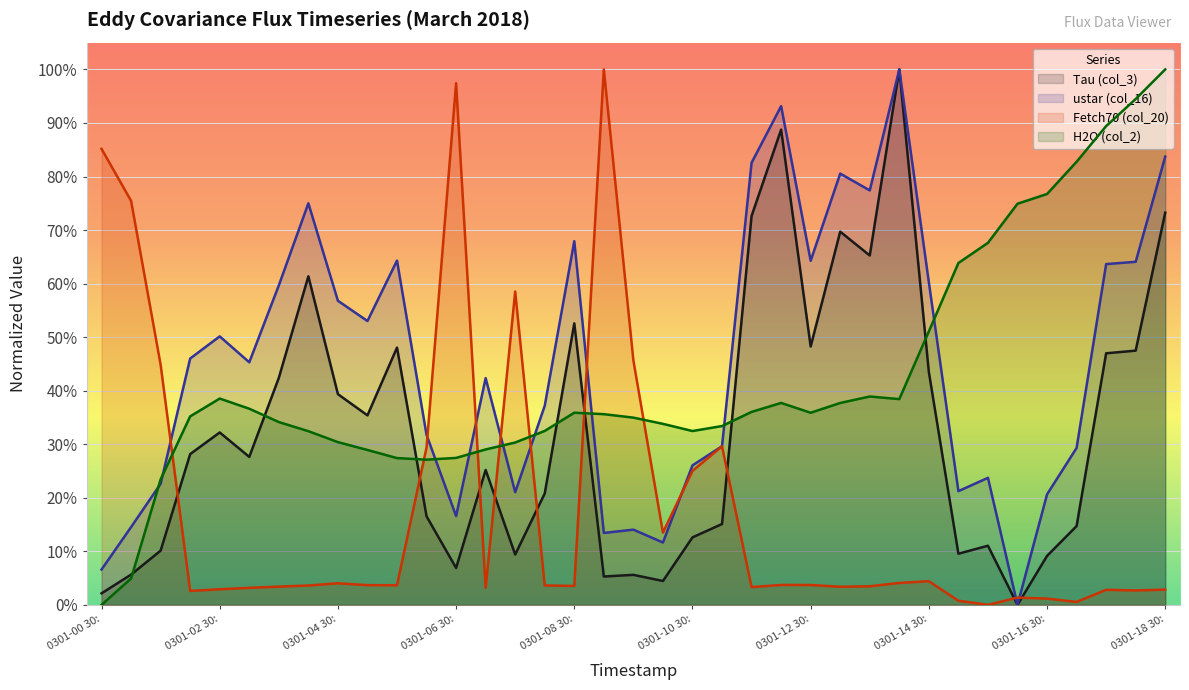

Which series has the largest range (max minus min)?

Tau (col_3)